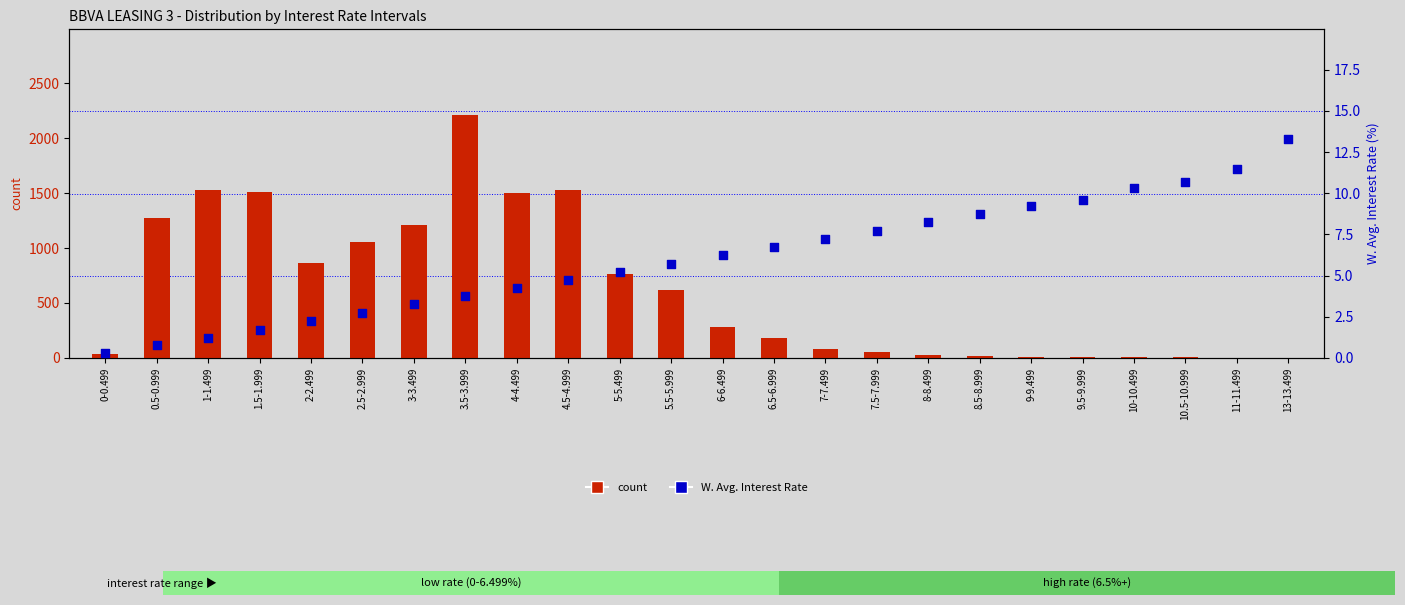

What is the total value across all series at 4-4.499?

1502.3